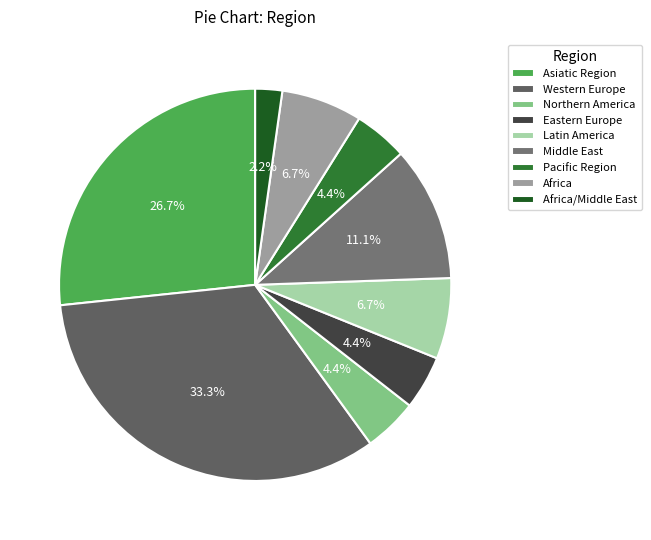

The Africa/Middle East slice represents 2% of the pie. True or false?

True